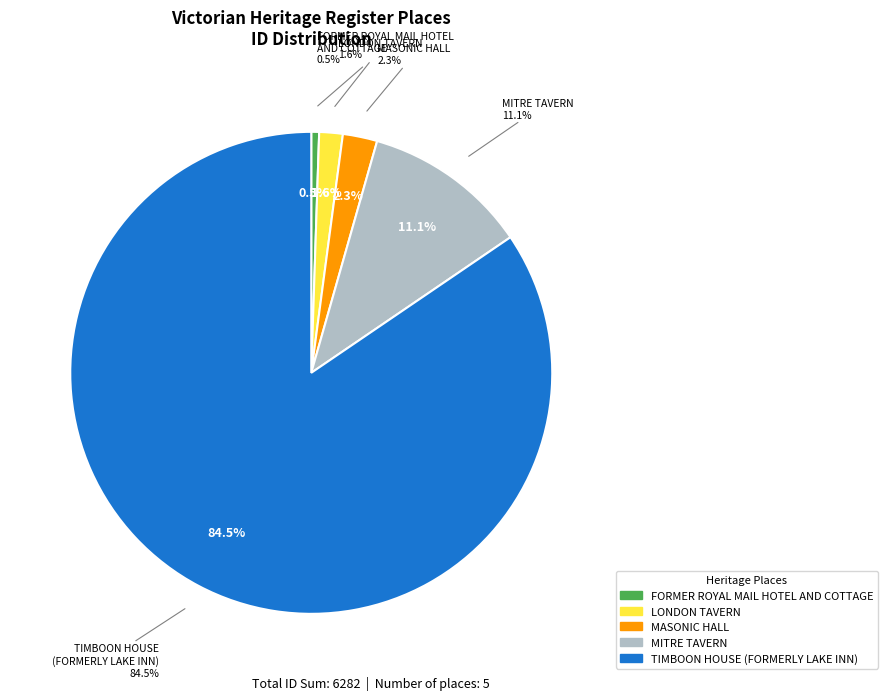

How many segments does this pie chart have?

5